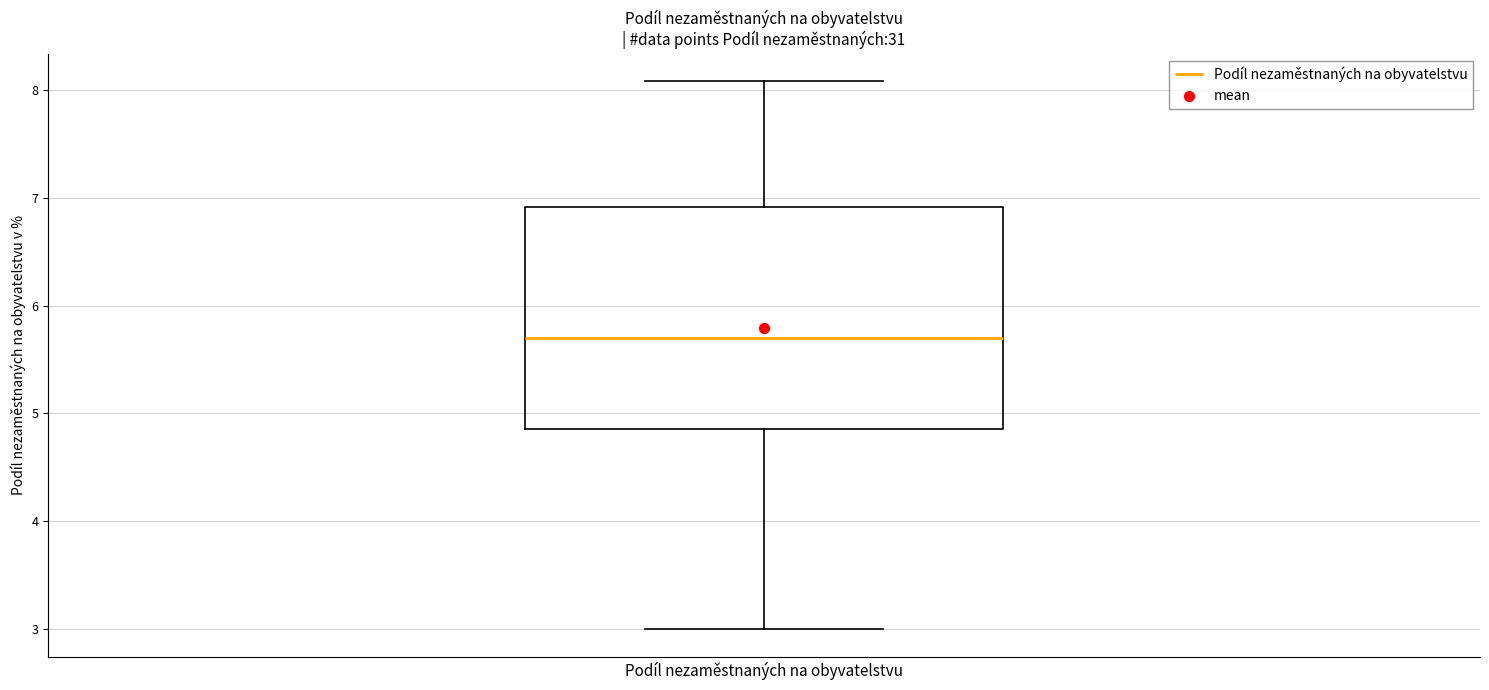

Transcribe this box plot: give where the median line is, the range the box spans, and where the two whiskers end, as read against the y-axis. The values are not printed on the chart, so give them approximately, as read against the axis.

median 5.7, box 4.9 to 6.9, whiskers 3.0 to 8.1